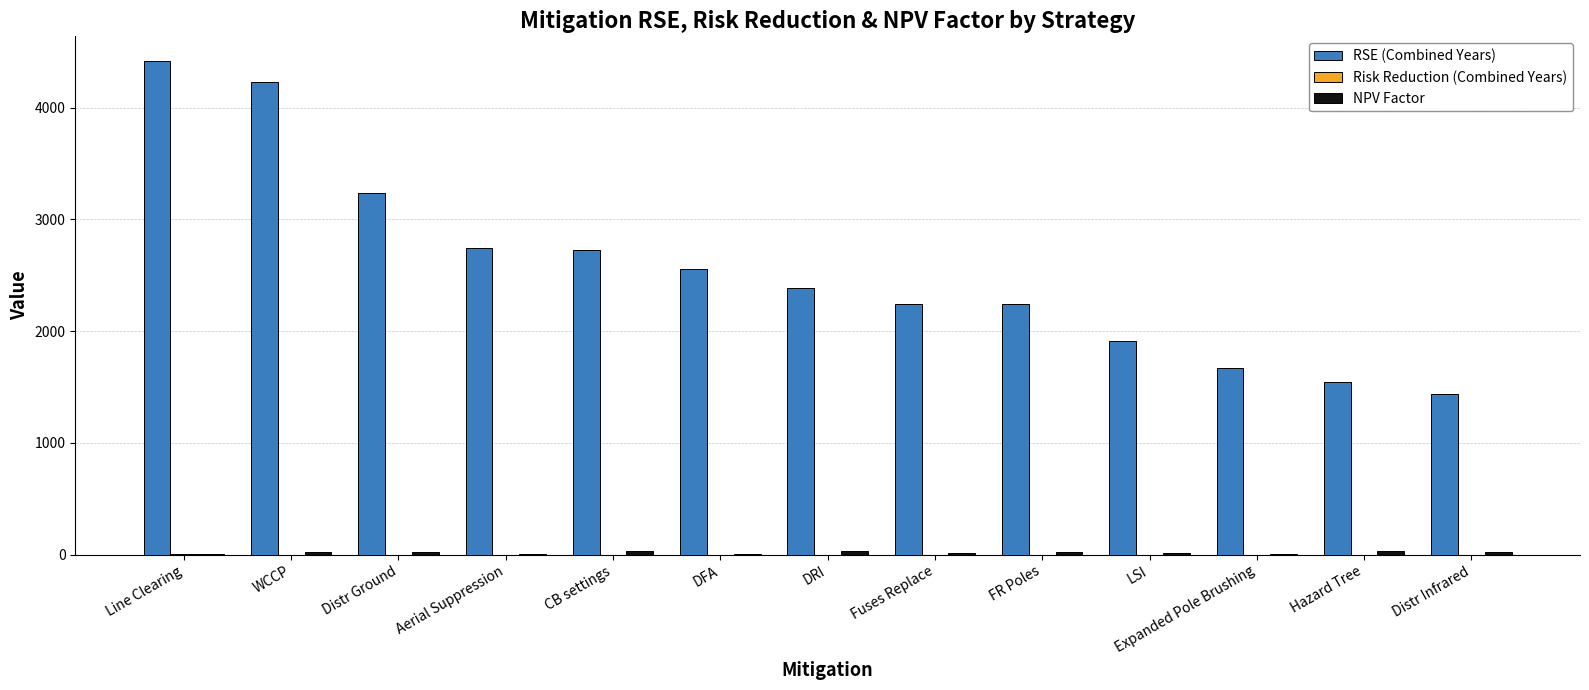

At which label does RSE (Combined Years) reach its peak?

Line Clearing